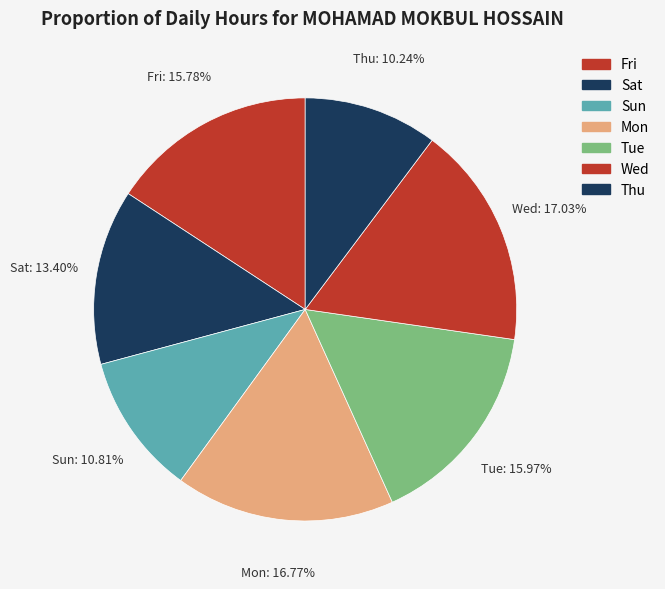

Count the number of slices in the pie.

7